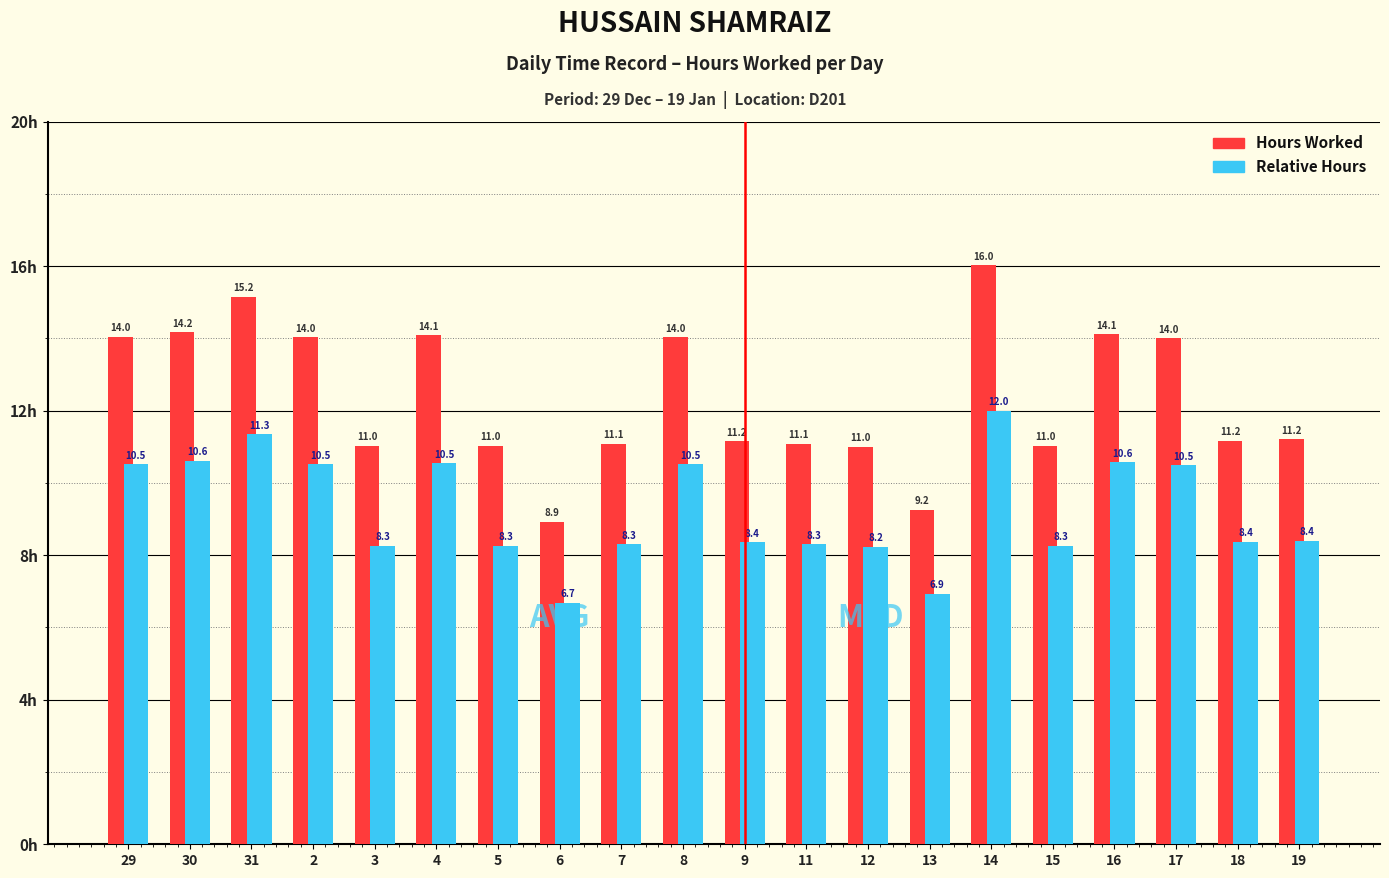

Is it true that Hours Worked equals 5.0 at 18?

False